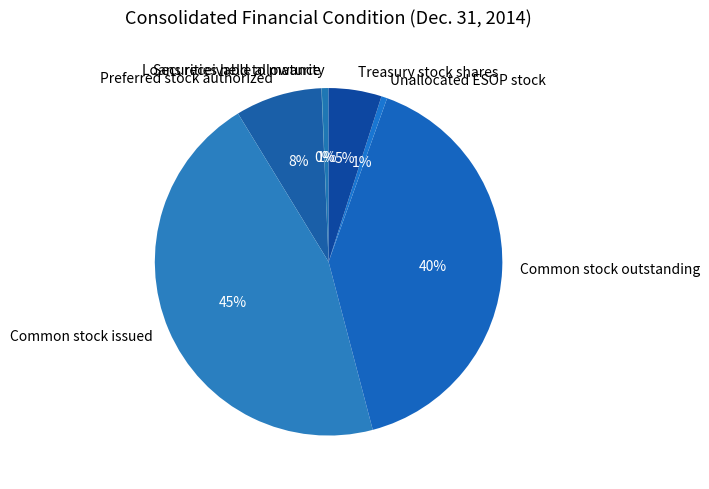

Is it true that Unallocated ESOP stock is 1% of the pie?

True